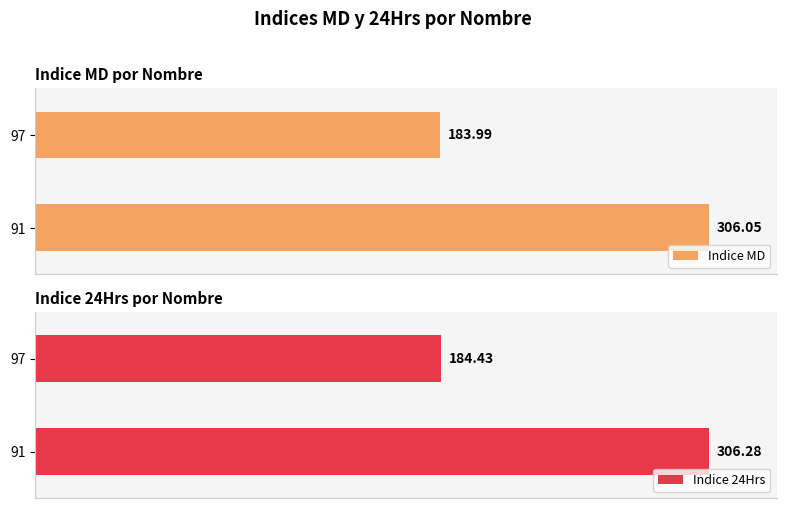

The Indice 24Hrs series shows 133.1 at 91. True or false?

False